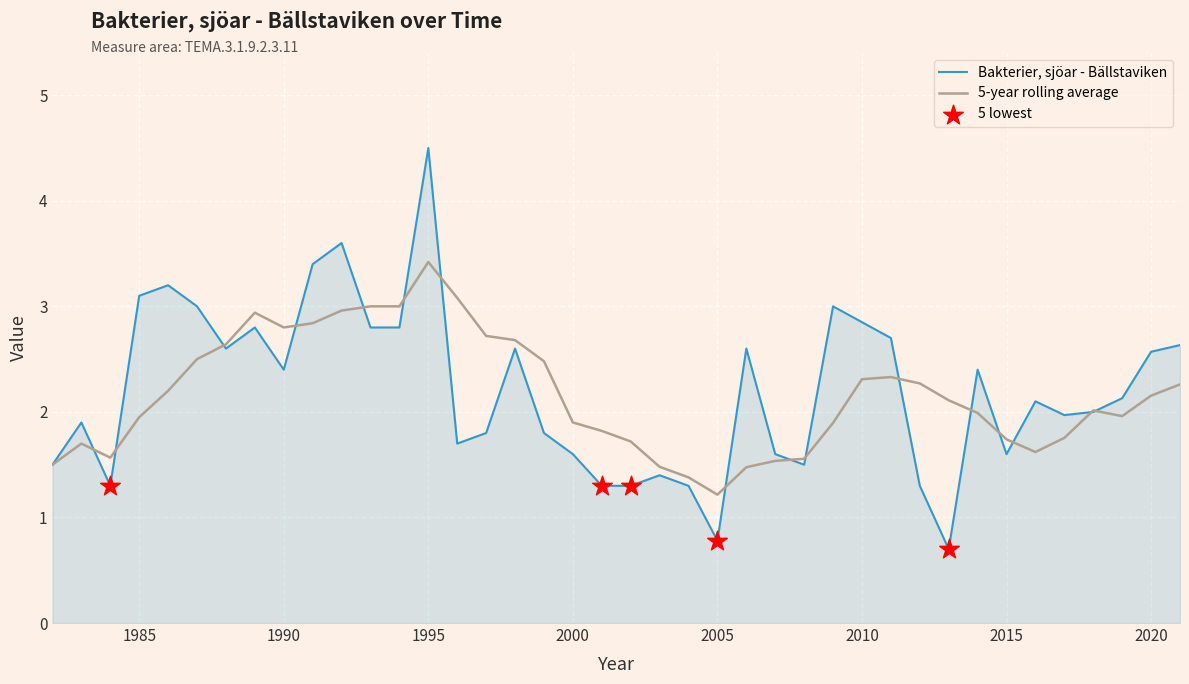

Which series has the widest spread of values?

Bakterier, sjöar - Bällstaviken